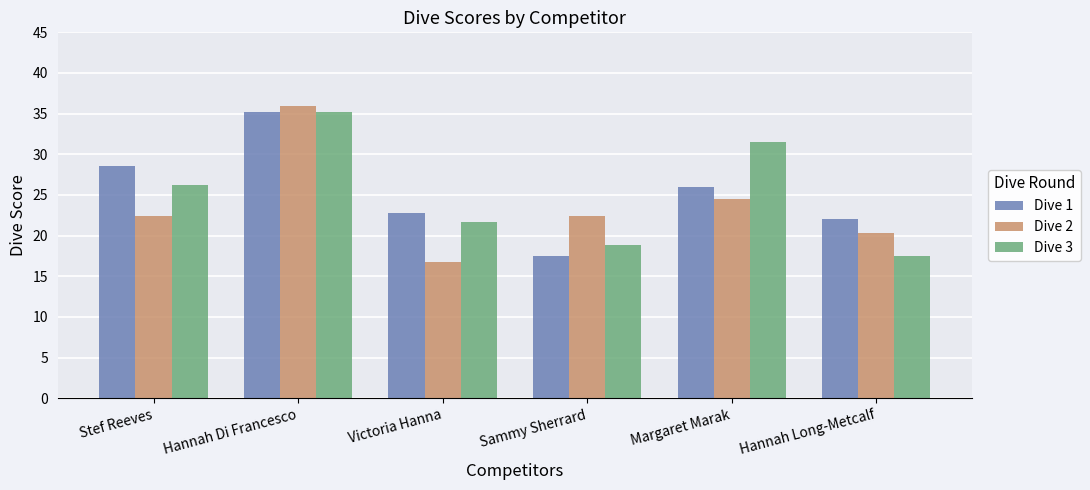

At Stef Reeves, list the series in order from largest to smallest.

Dive 1, Dive 3, Dive 2